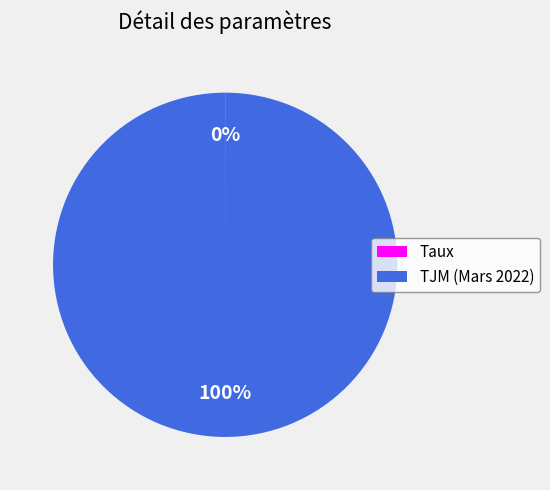

To the nearest percent, what is the difference between the largest and smallest slice percentages?

100%